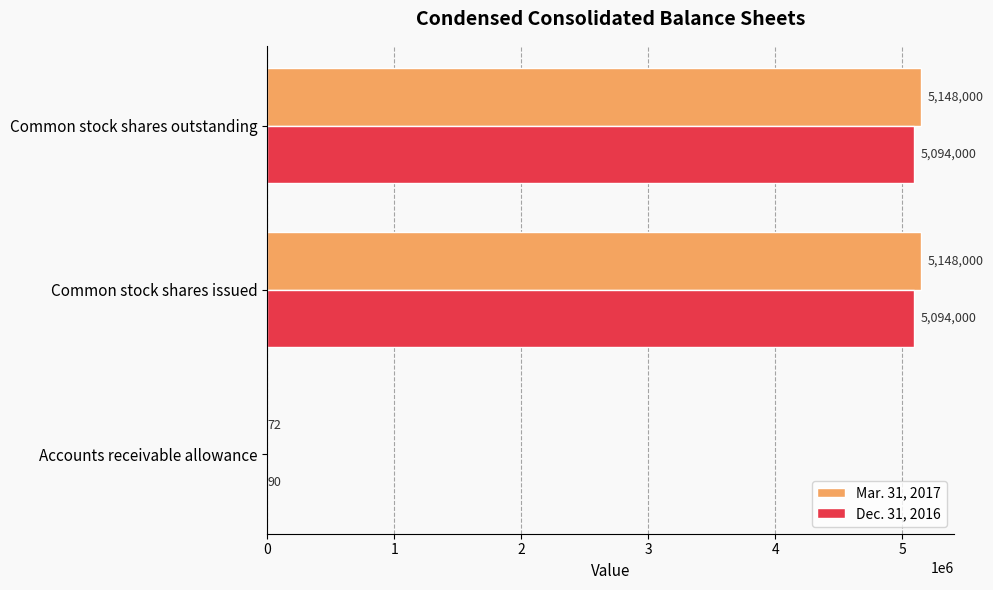

Is the value of Mar. 31, 2017 at Common stock shares issued greater than the value of Dec. 31, 2016 at Common stock shares outstanding?

Yes